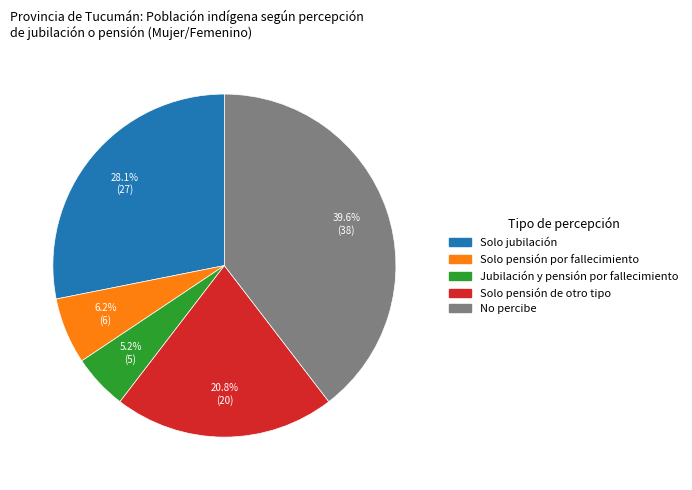

To the nearest percent, what is the combined percentage of Solo pensión de otro tipo and Solo pensión por fallecimiento?

27%